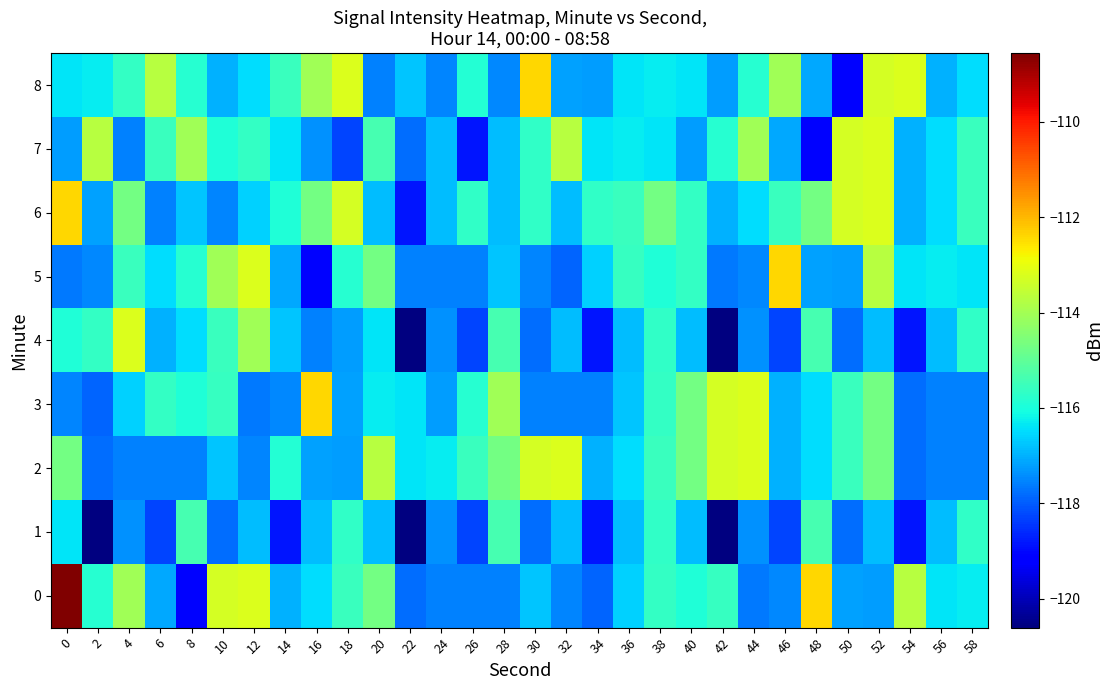

What is the spread (max minus min) of values at 22?

4.2